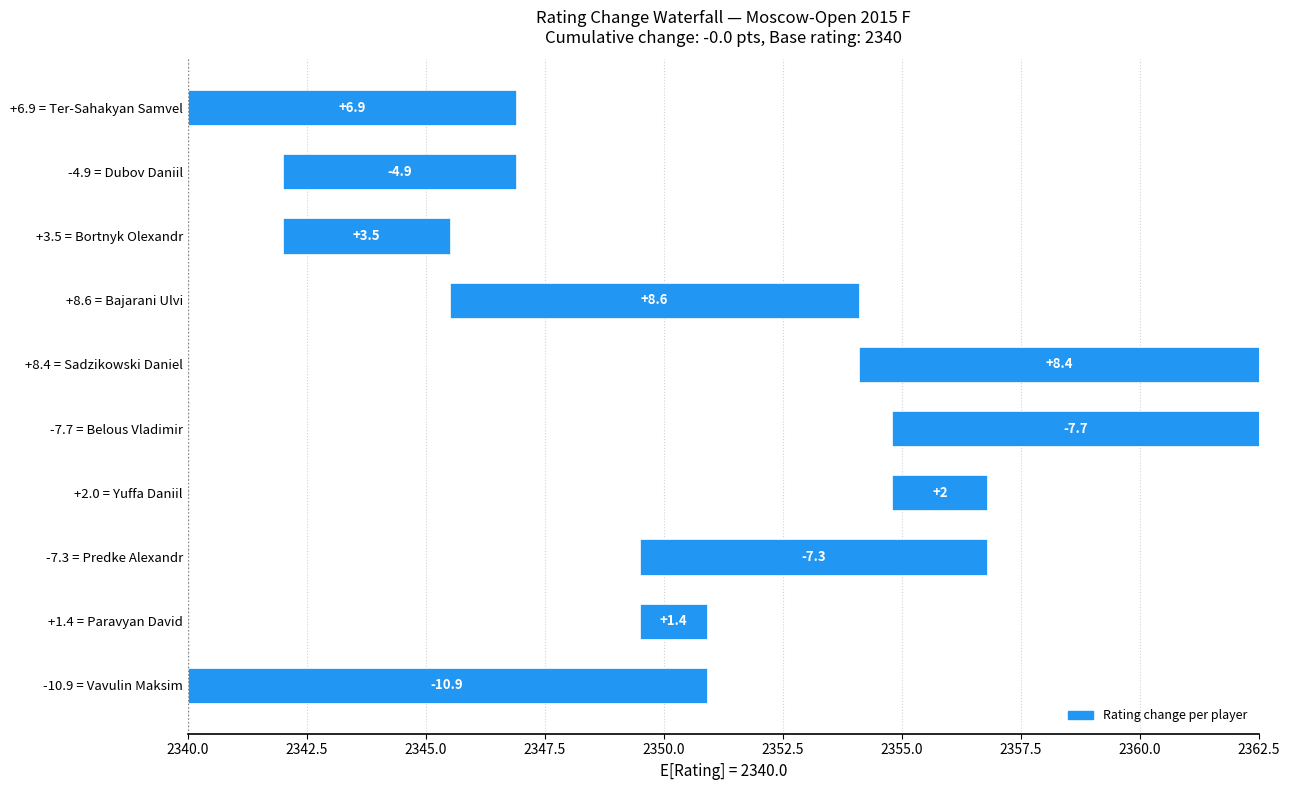

Are the bars grouped side by side (vs. stacked)?

No